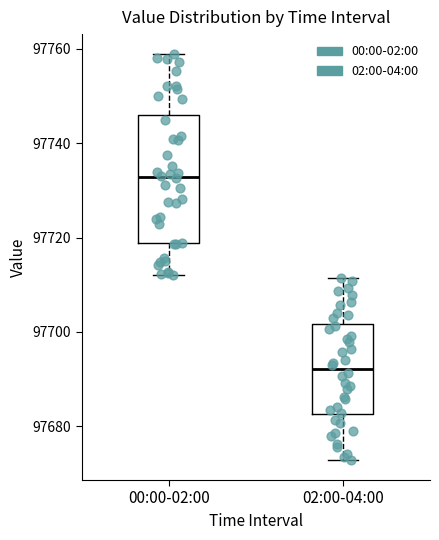

Reading left to right, transcribe this box plot: for each box, give where its median line is, the range the box spans, and where its two whiskers end, as read against the y-axis. The values are not printed on the chart, so give them approximately, as read against the axis.

00:00-02:00: median 97732, box 97718 to 97746, whiskers 97712 to 97758
02:00-04:00: median 97692, box 97682 to 97702, whiskers 97672 to 97712